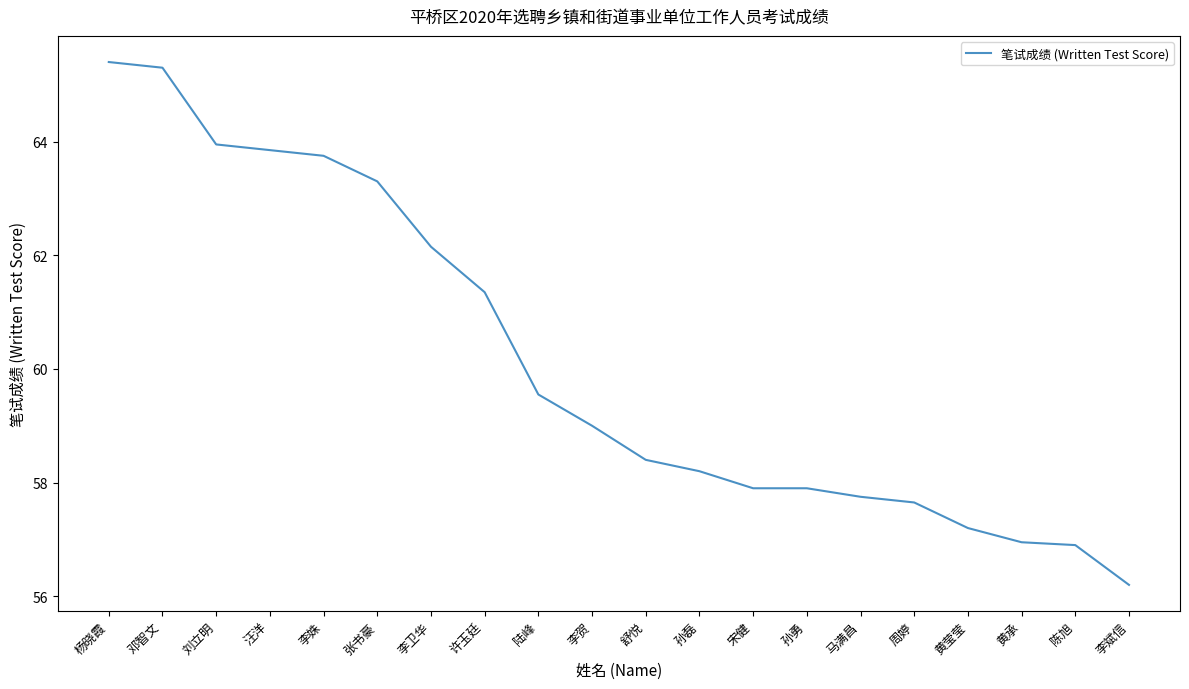

True or false: the data shows 57.9 at 孙勇.

True